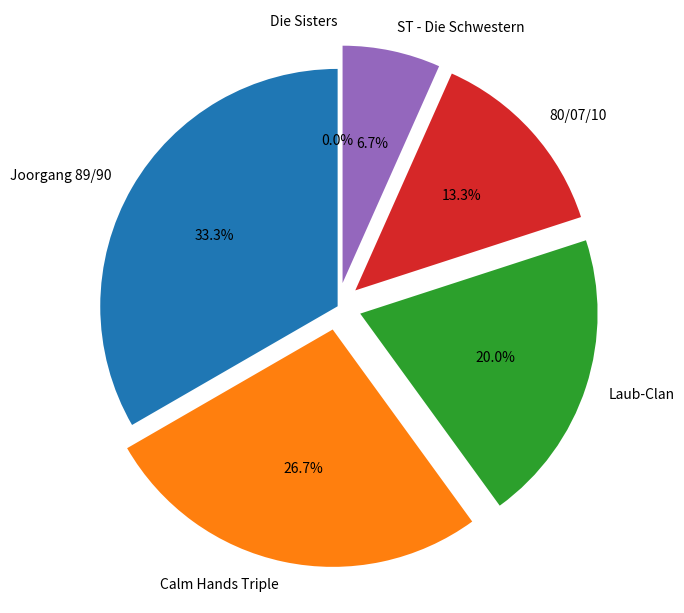

To the nearest percent, what percentage of the pie is ST - Die Schwestern?

7%